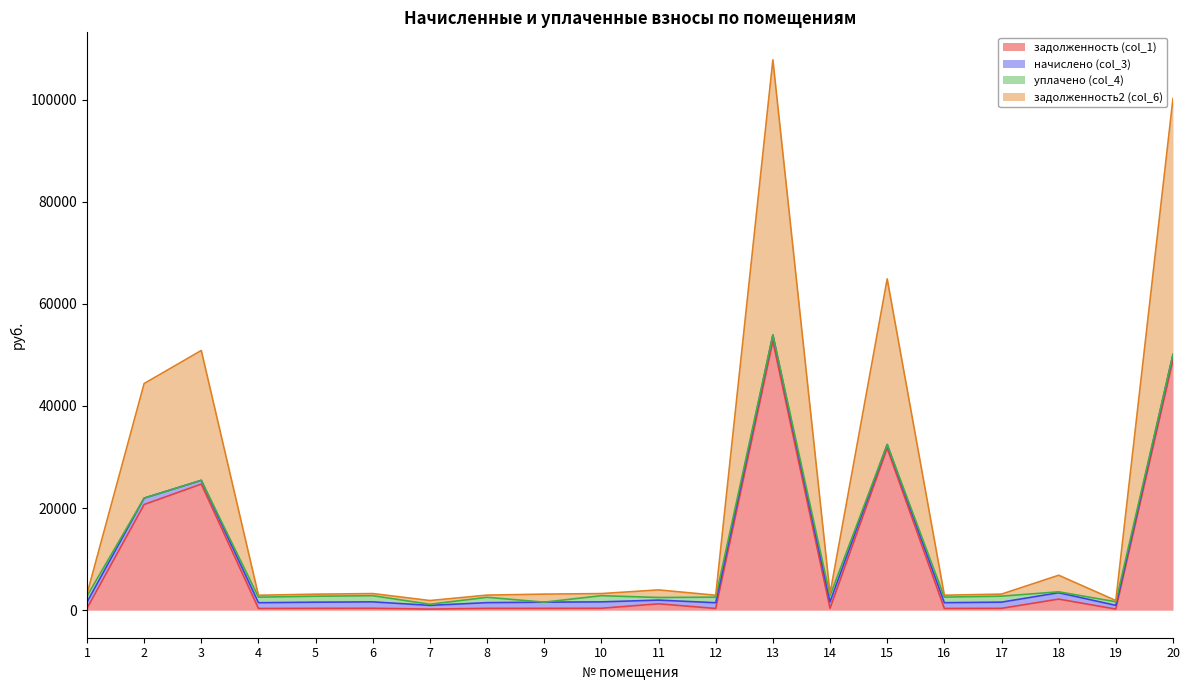

True or false: задолженность2 (col_6) has a value of 4357.3 at 4.

False